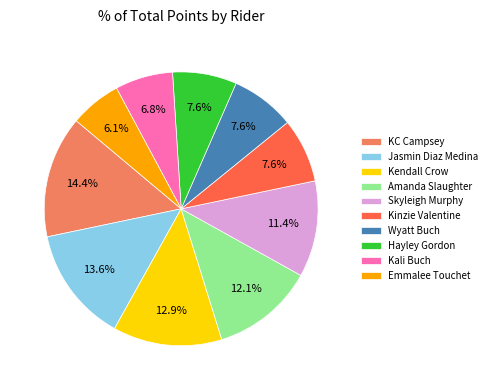

Is there any slice that represents more than half of the pie?

No